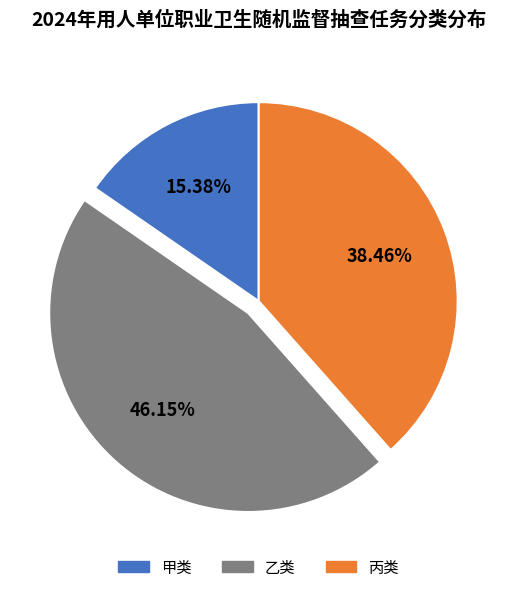

Which slice is the largest?

乙类